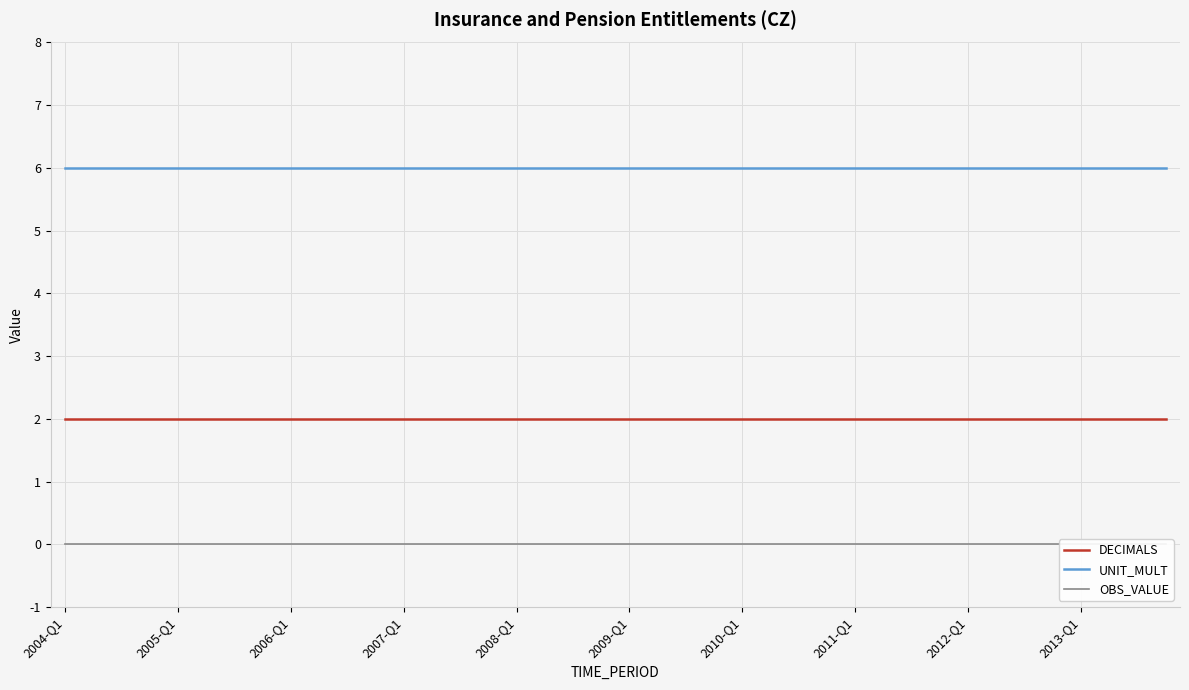

The DECIMALS series shows 3 at 2007-Q1. True or false?

False